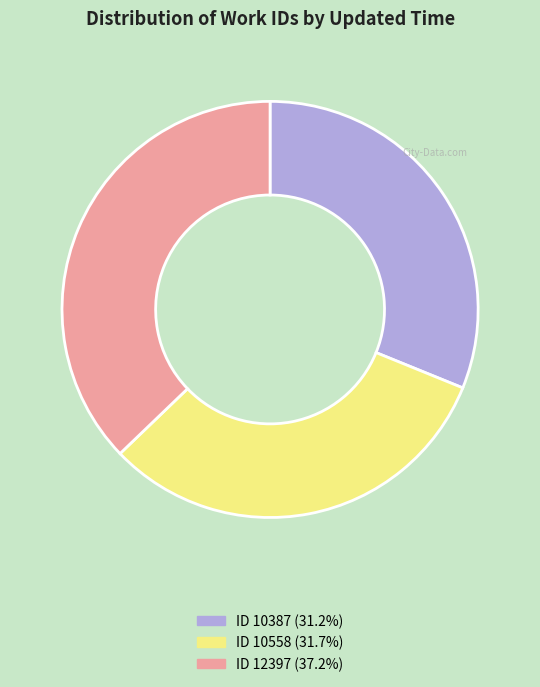

What is the ratio of the value at ID 12397 (37.2%) to the value at ID 10387 (31.2%)?

1.2